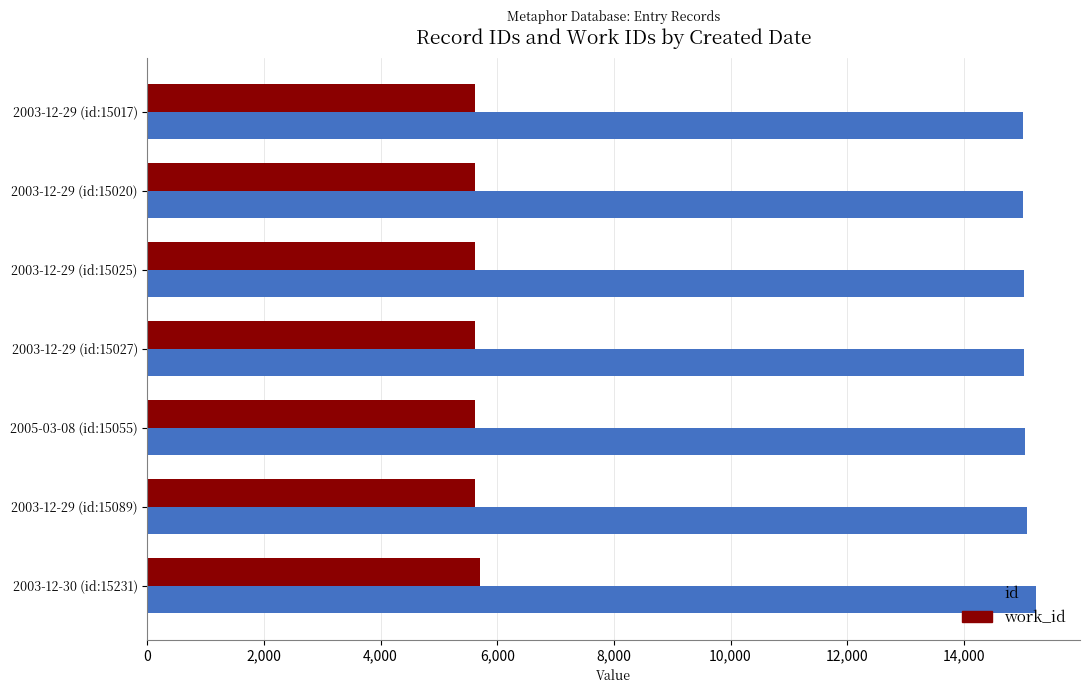

At how many categories does at least one series exceed 9189?

7